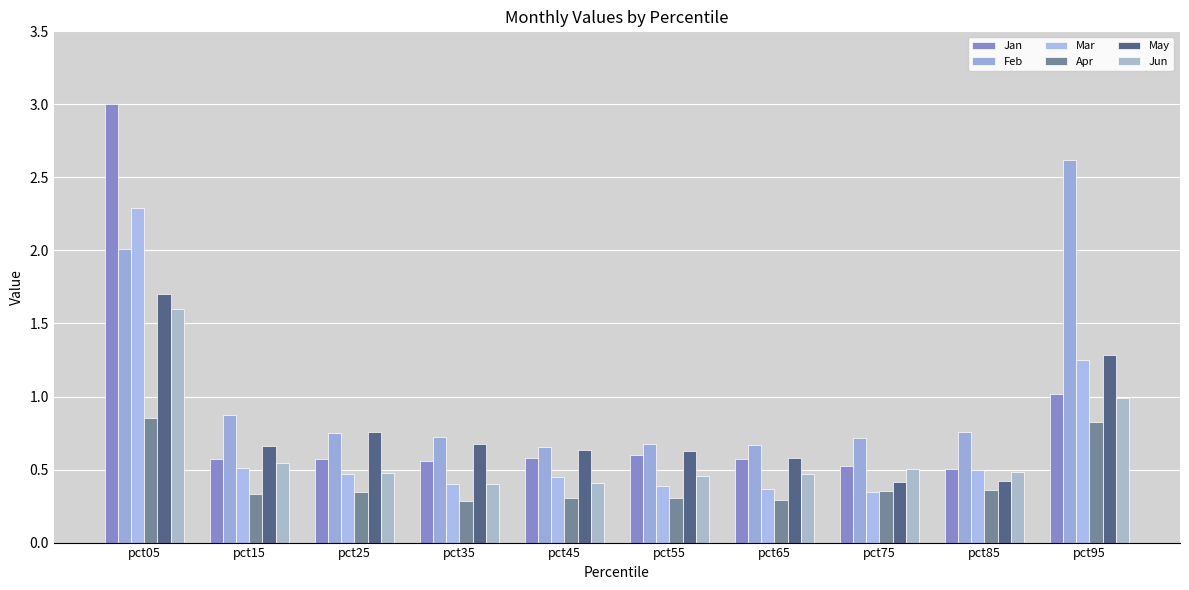

What are all the series names shown in the legend?

Jan, Feb, Mar, Apr, May, Jun